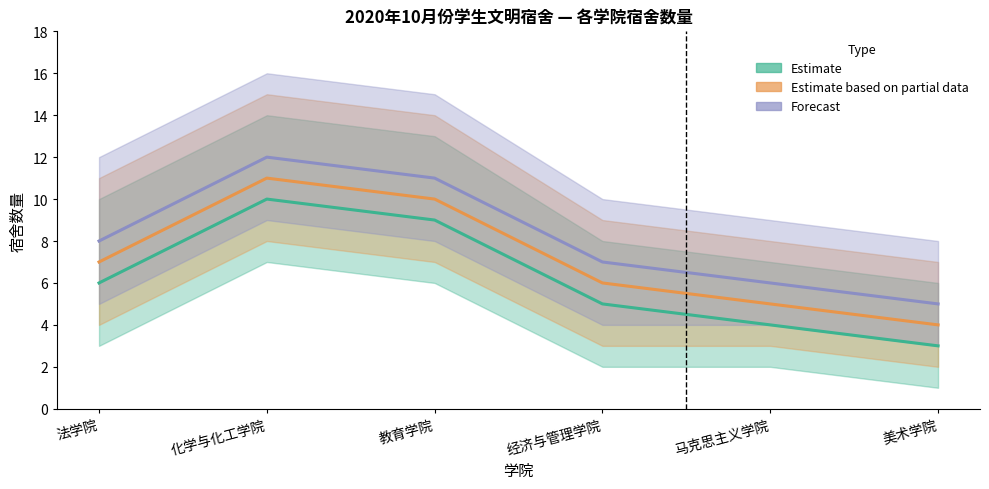

Between 化学与化工学院 and 马克思主义学院, which series saw the biggest shift?

Estimate